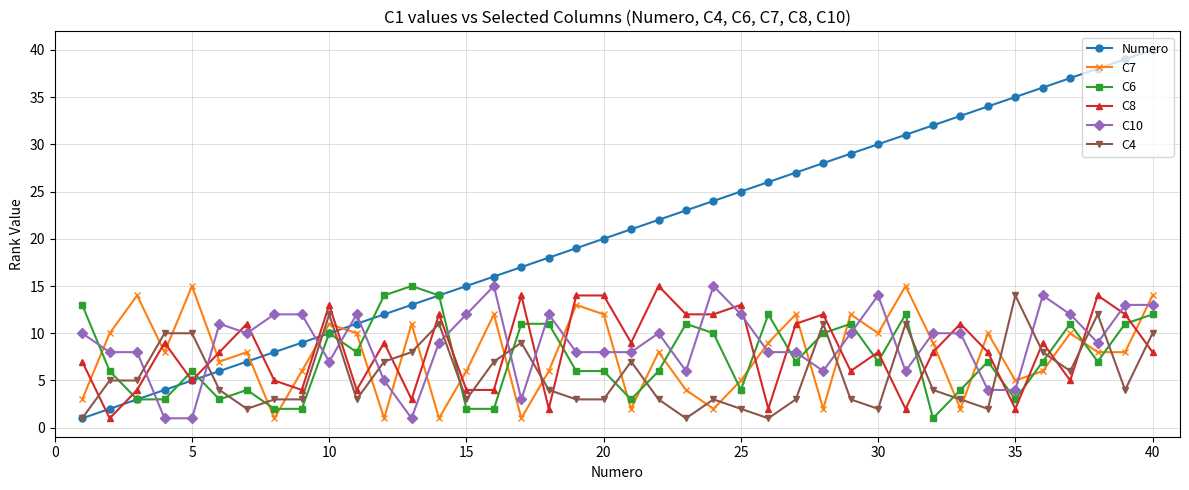

What is the average value of the C4 series?

6